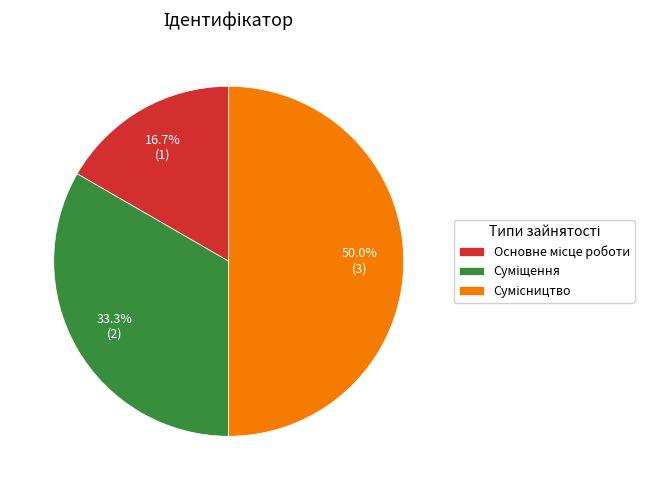

What percentage is the Суміщення slice, to the nearest percent?

33%